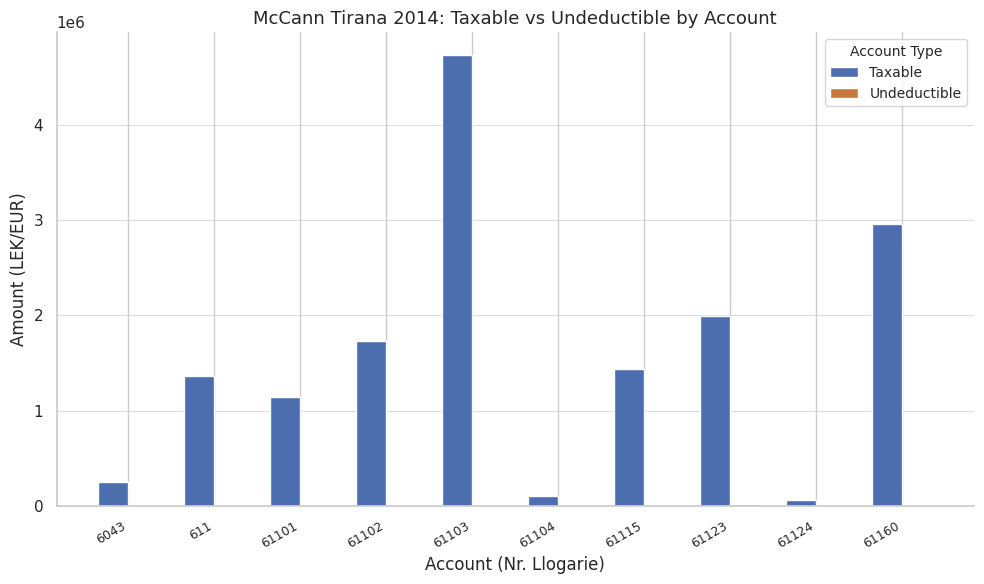

At which category is the sum across all series the highest?

61103